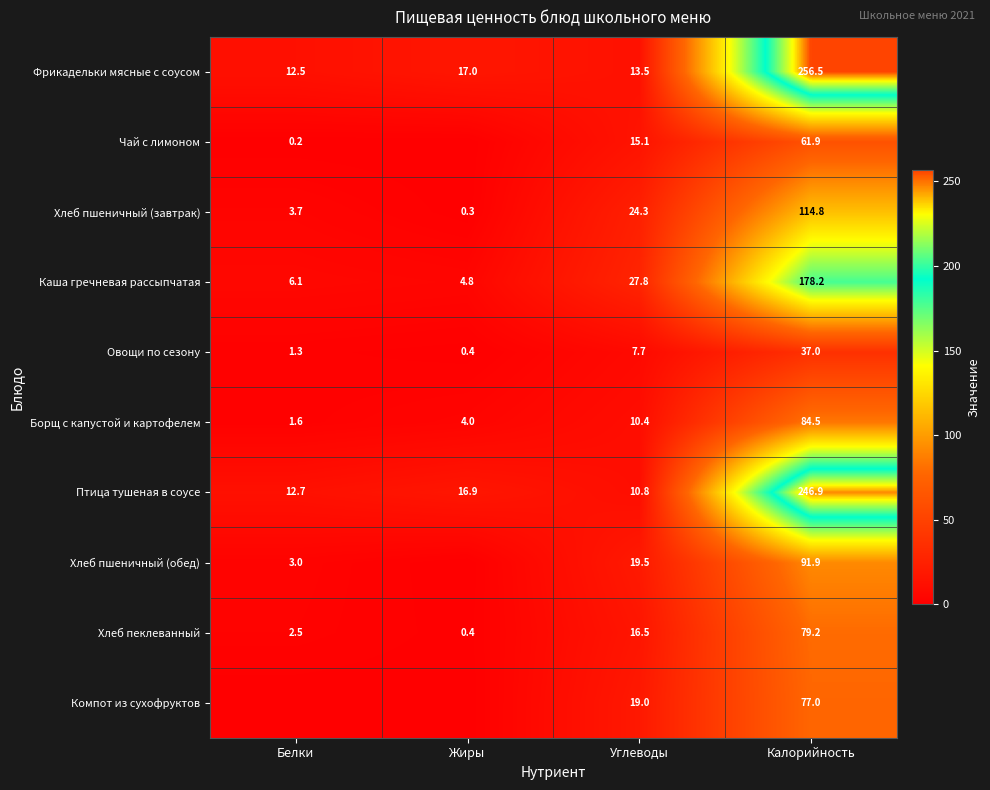

Which category has the lowest value in the Хлеб пеклеванный series?

Жиры